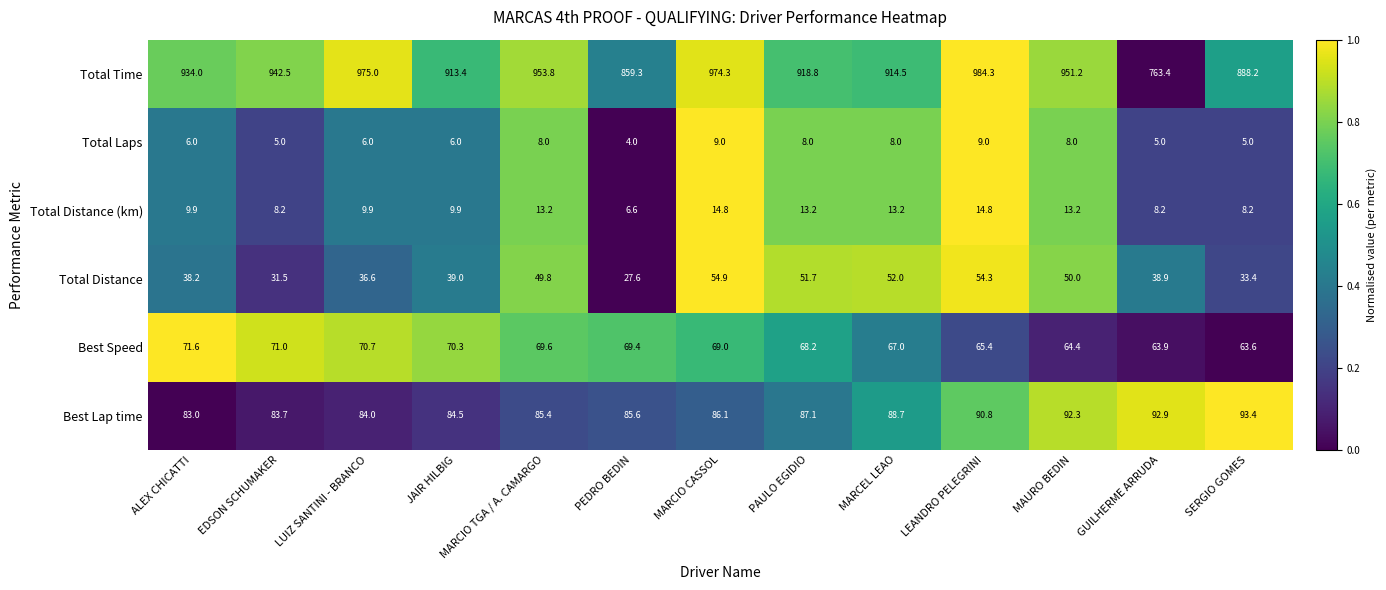

True or false: Best Speed has a value of 69.6 at MARCIO TGA / A. CAMARGO.

True